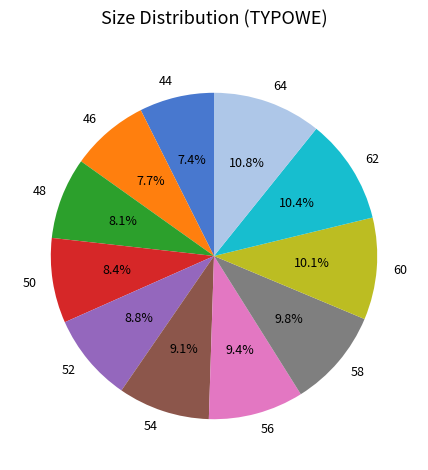

Is there any slice that represents more than half of the pie?

No